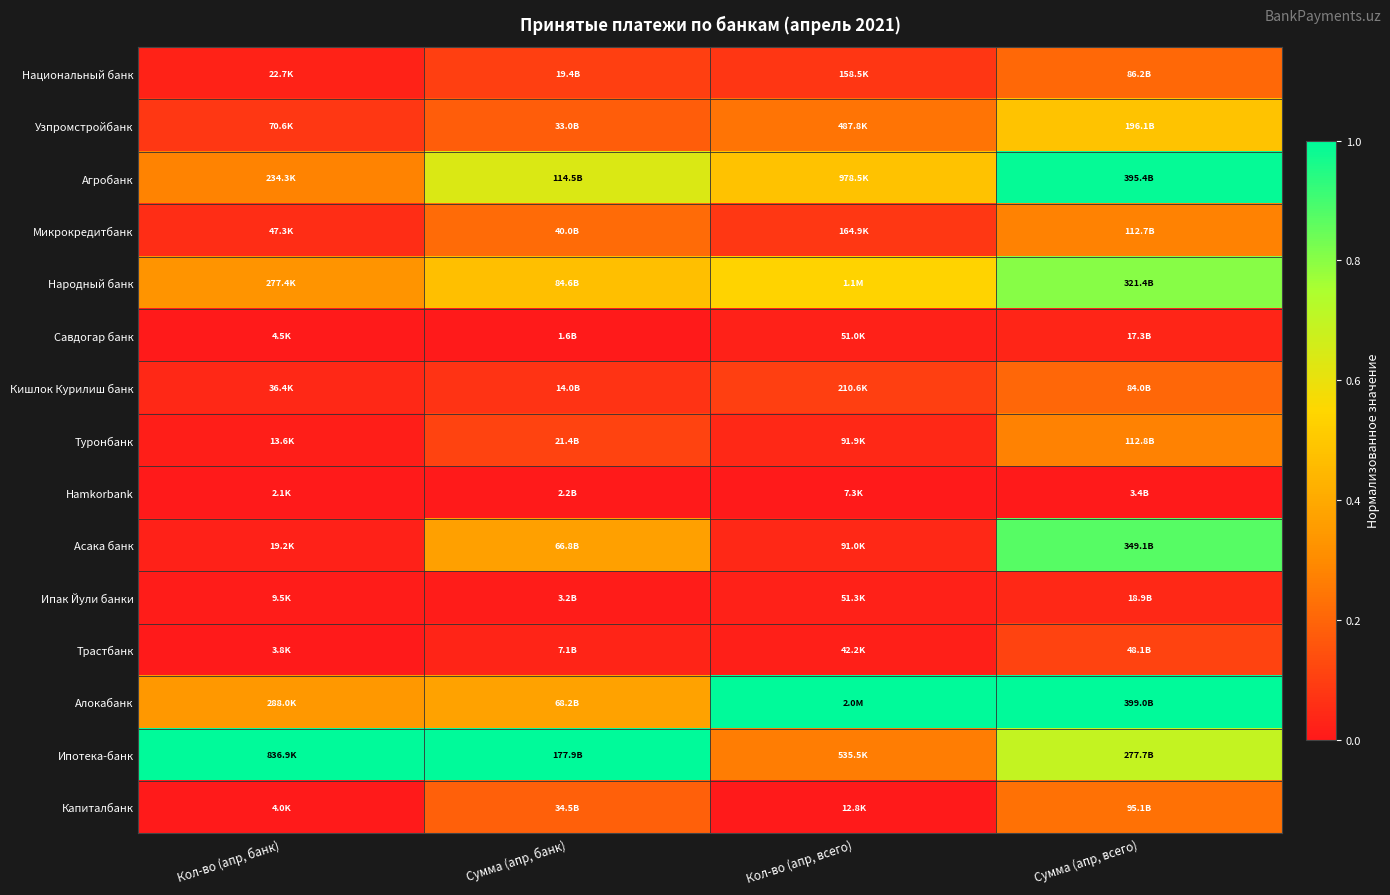

Which category has the highest value across all series?

Кол-во (апр, всего)